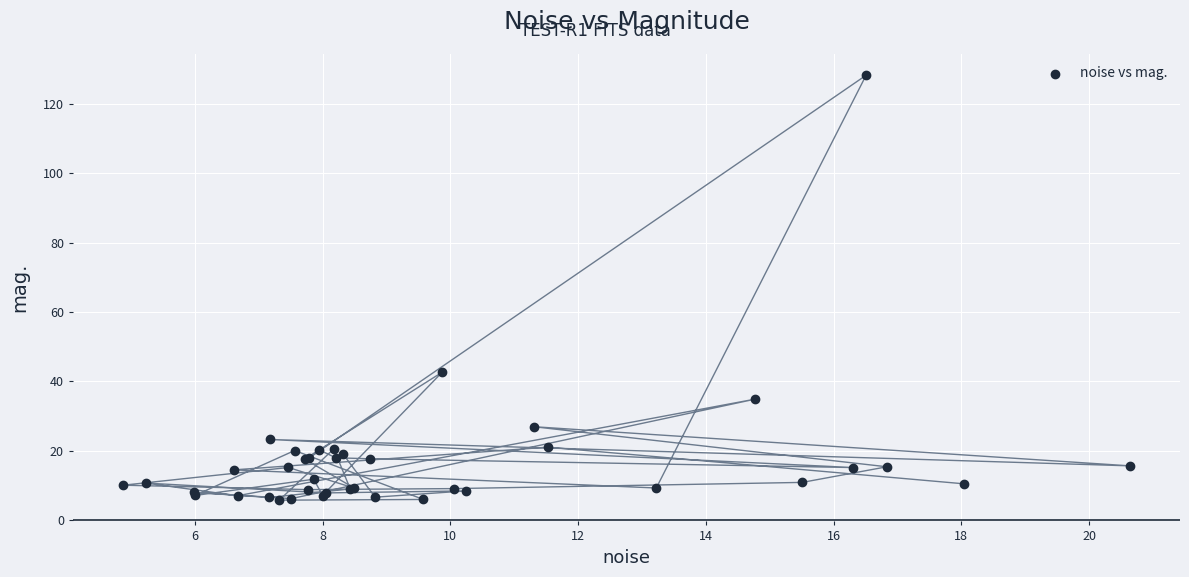

What Y value in the scatter plot is closest to 66?

42.6